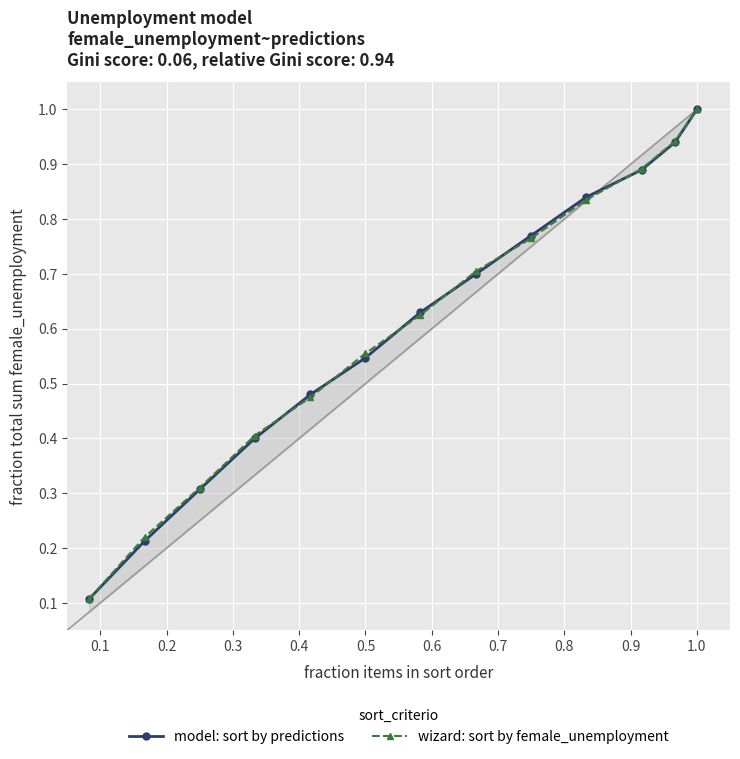

True or false: wizard: sort by female_unemployment has more than 1 interior local peaks.

False